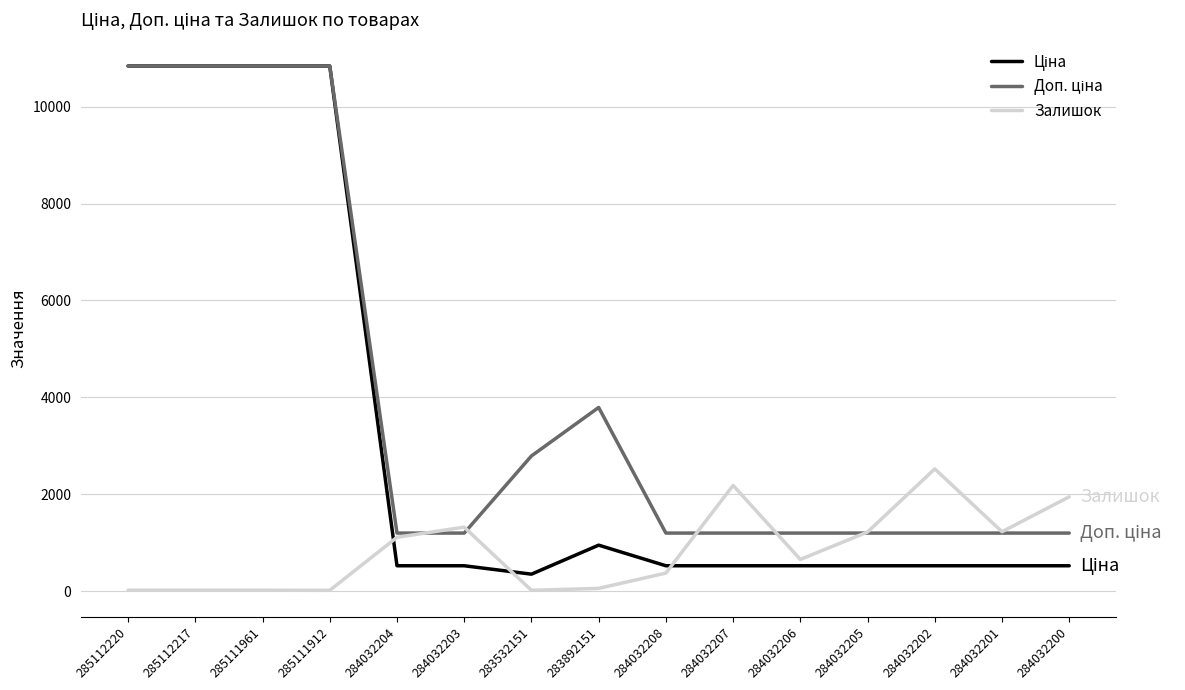

What is the maximum value shown in the chart?

10840.1